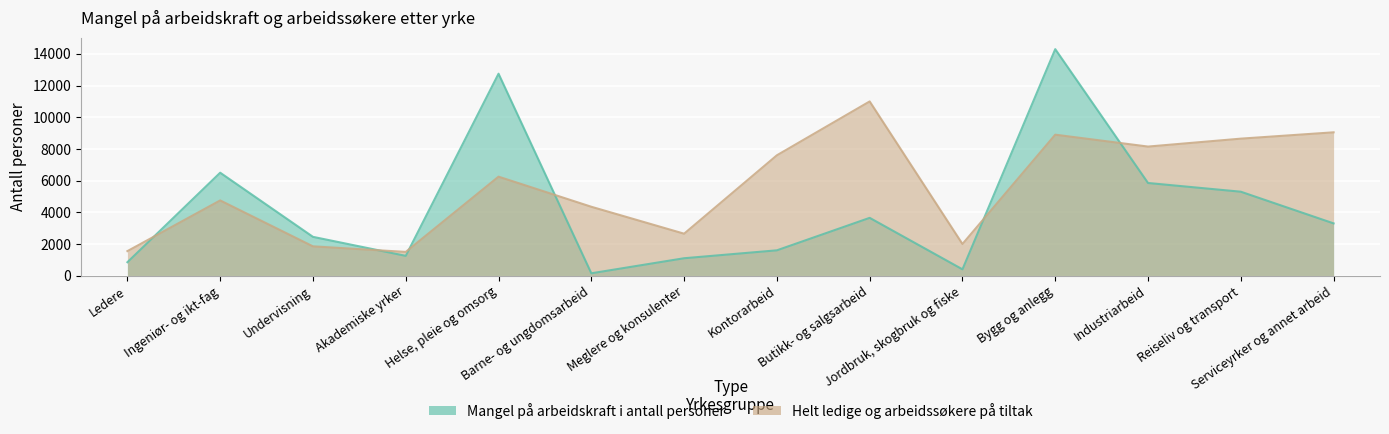

What position from the right is Ledere?

14